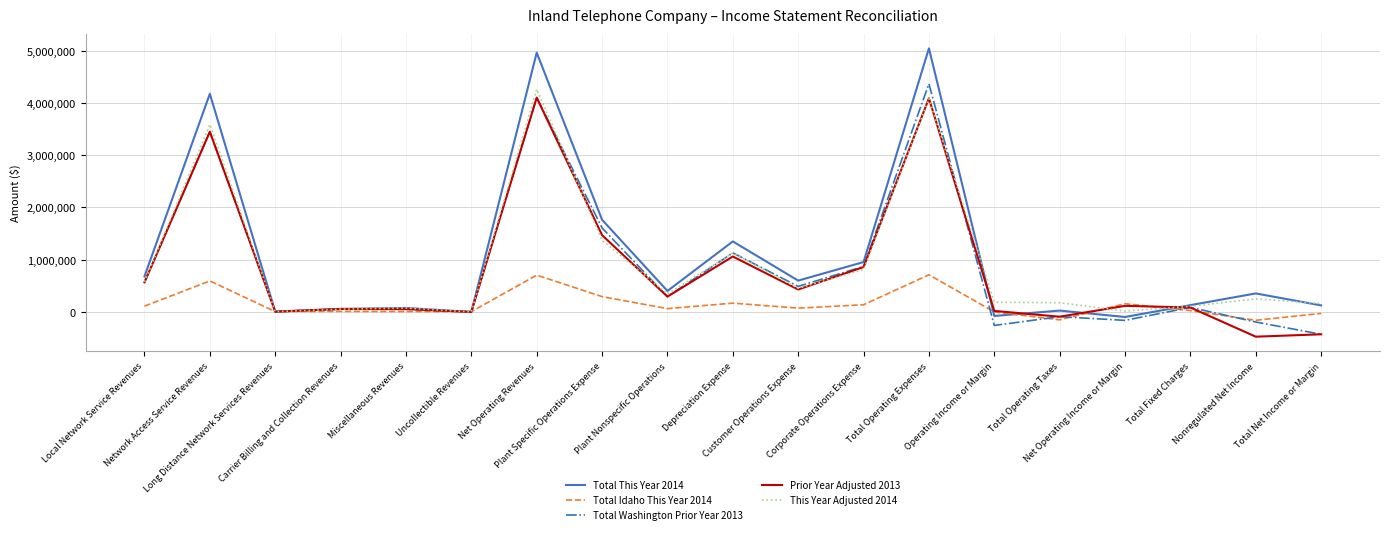

Which series has the largest range (max minus min)?

Total This Year 2014